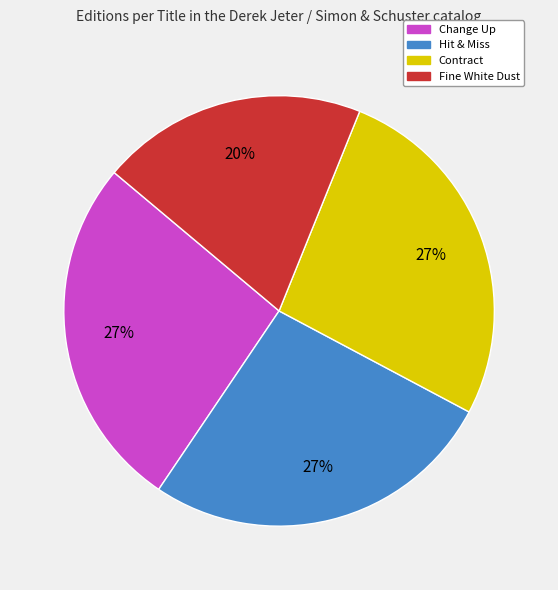

What percentage is the Contract slice, to the nearest percent?

27%